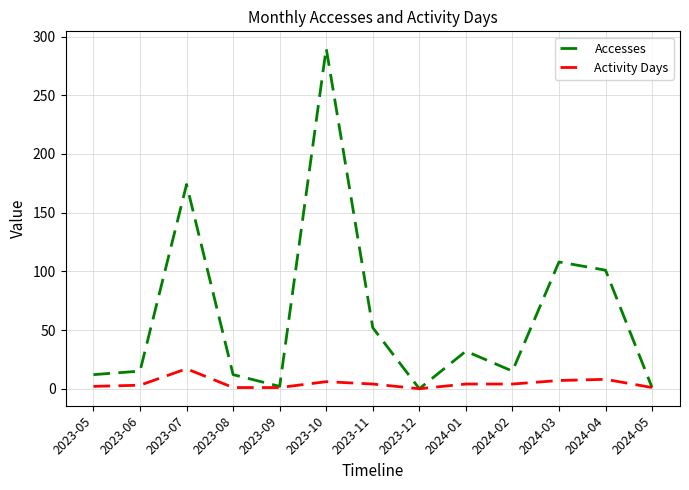

Does the chart display data point markers on the line(s)?

No